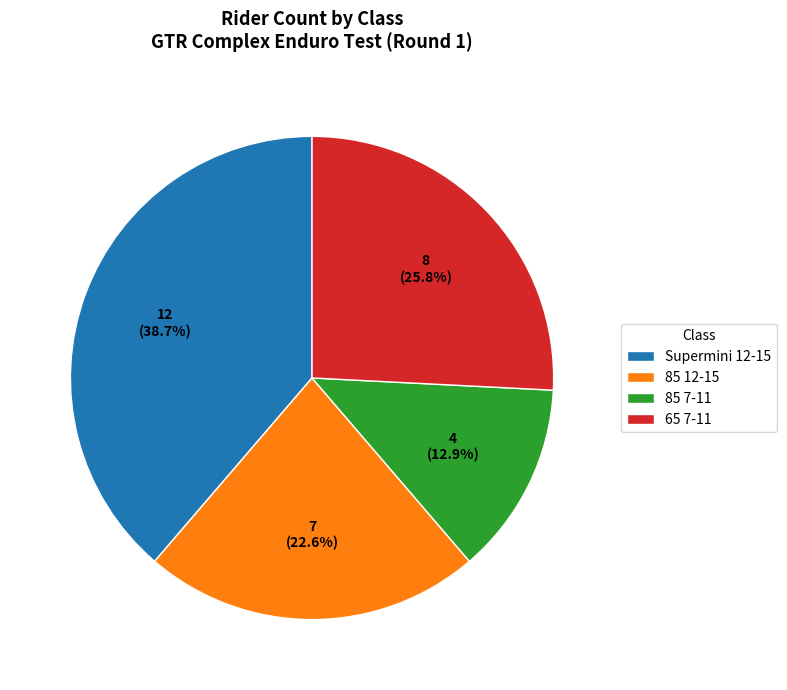

What is the smallest slice in the pie chart?

85 7-11